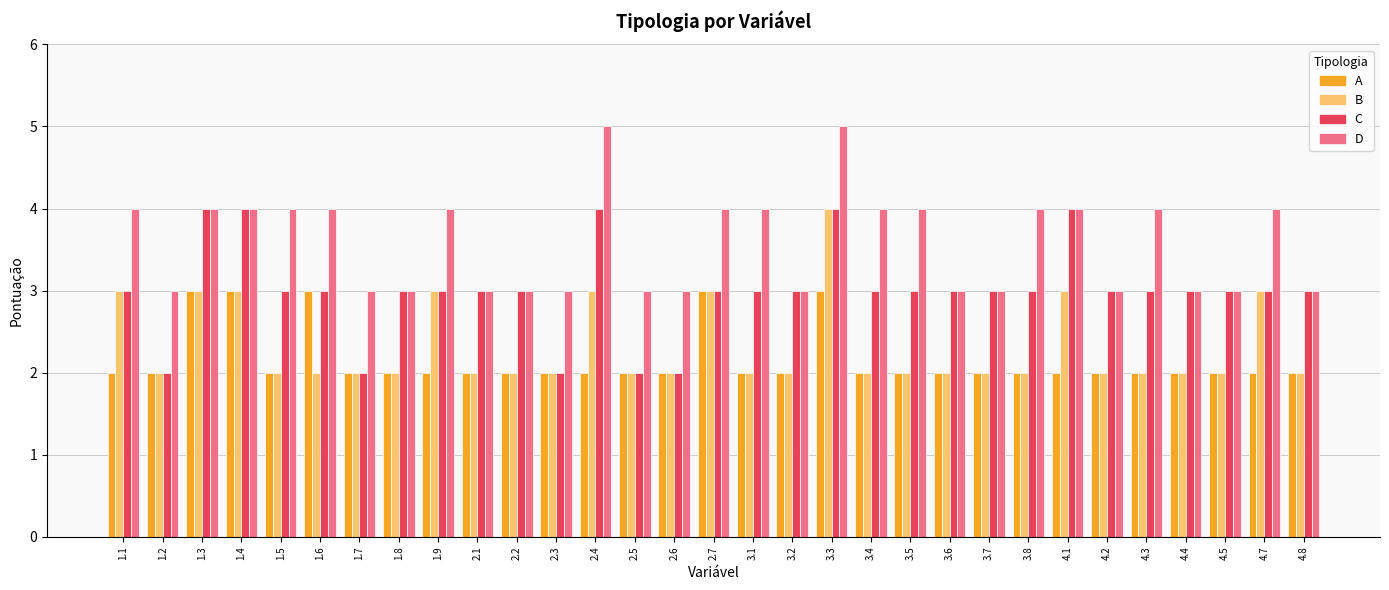

What is the sum of all A values?

67